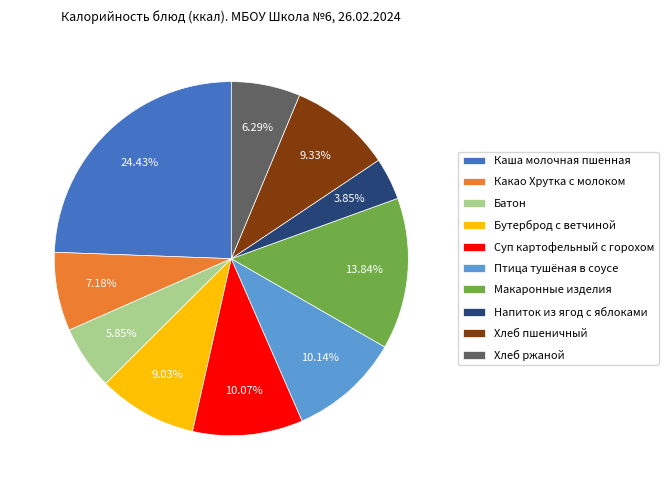

How much of the chart is everything except Бутерброд с ветчиной?

91.0%